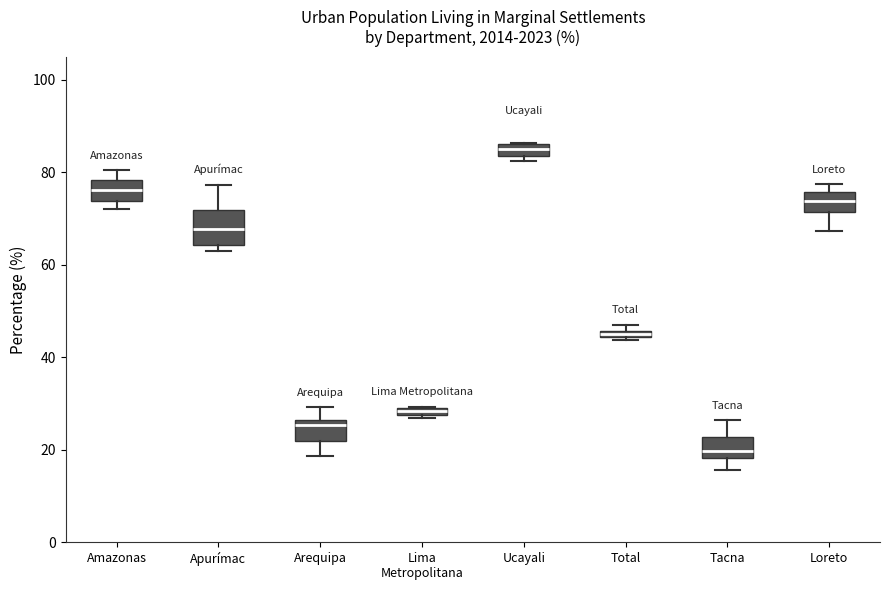

Which box is the tallest, from its lower edge to its upper edge?

Apurímac